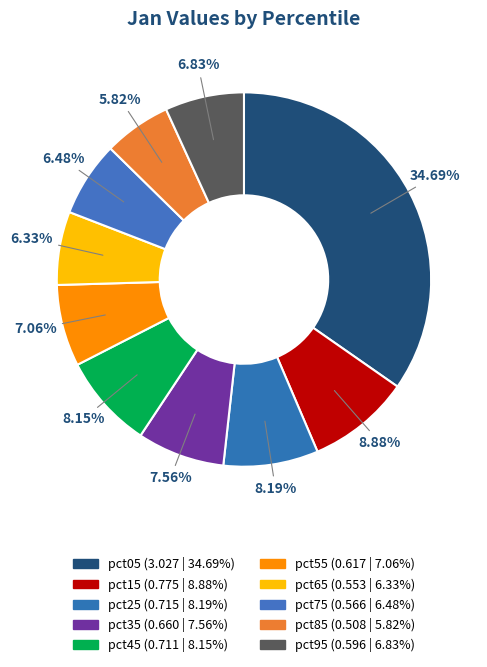

How much of the chart is everything except pct35?

92.4%